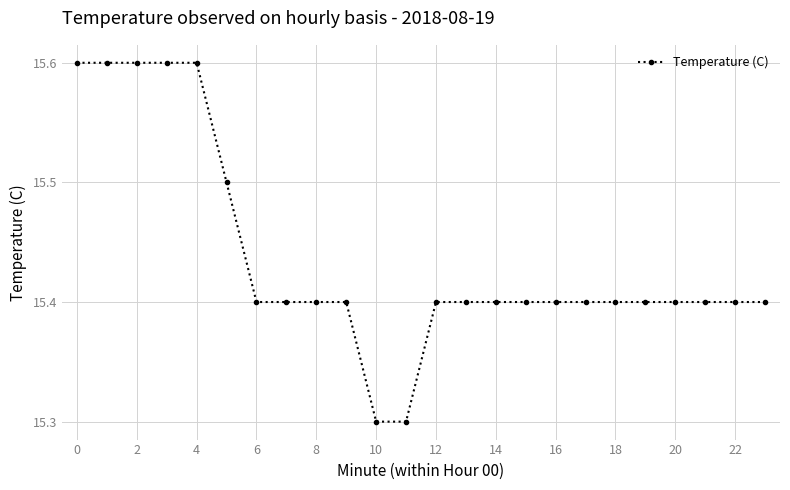

How many values are between 15 and 16?

24